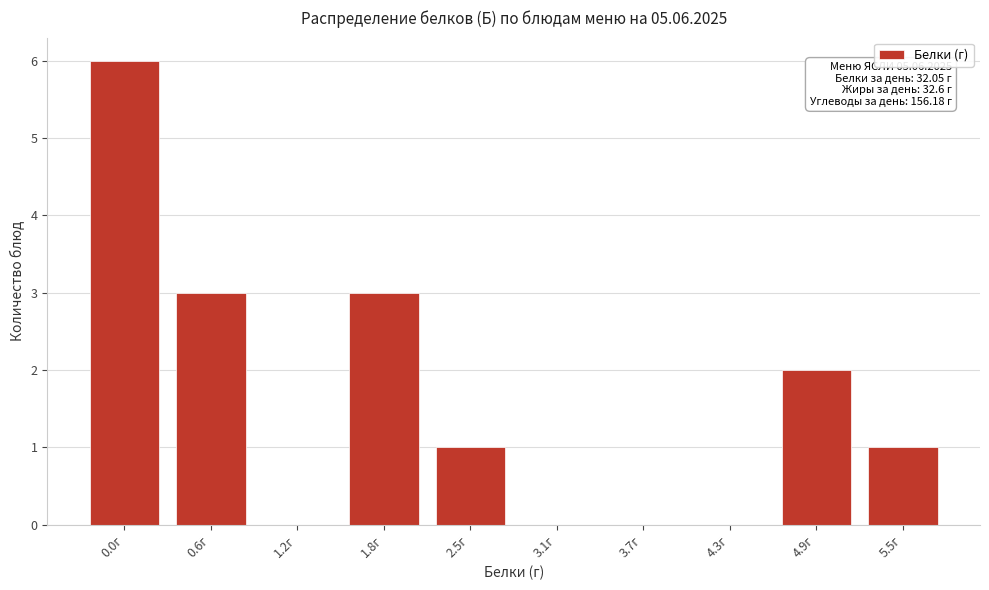

Reading left to right, list all the values displayed in this chart.

0.0г=6	0.6г=3	1.2г=0	1.8г=3	2.5г=1	3.1г=0	3.7г=0	4.3г=0	4.9г=2	5.5г=1